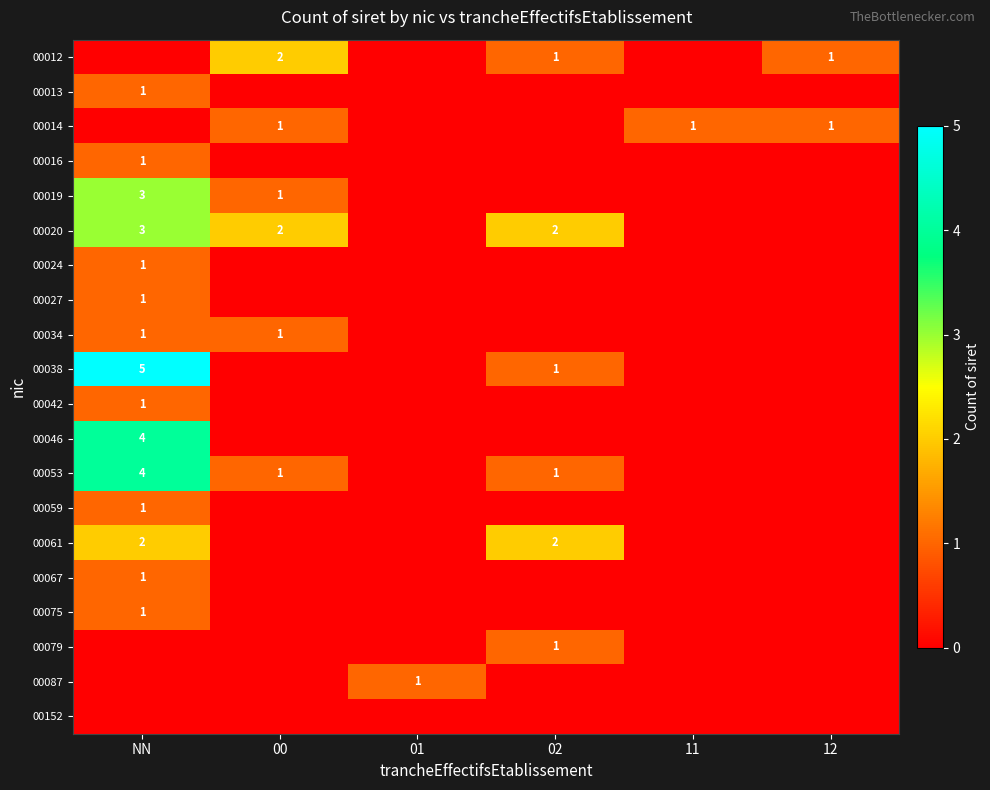

The 00027 series shows 1 at NN. True or false?

True